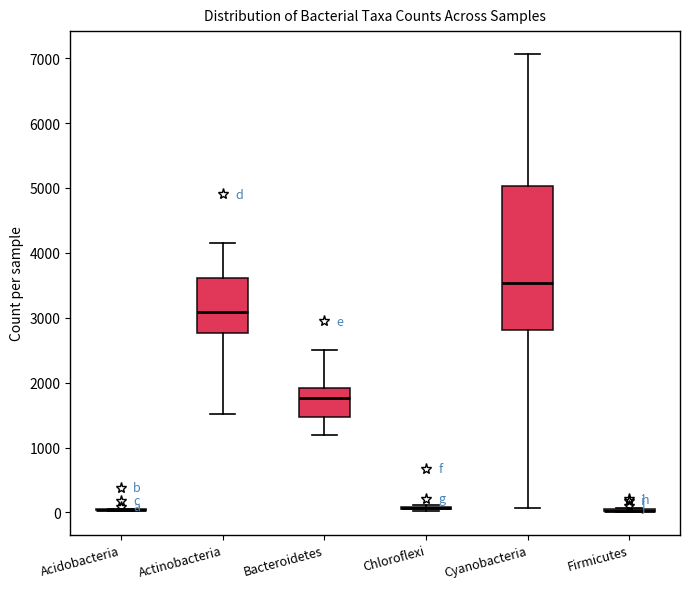

Reading left to right, transcribe this box plot: for each box, give where its median line is, the range the box spans, and where its two whiskers end, as read against the y-axis. The values are not printed on the chart, so give them approximately, as read against the axis.

Acidobacteria: box collapsed to a line at 0, whiskers 0 to 100
Actinobacteria: median 3100, box 2800 to 3600, whiskers 1500 to 4200
Bacteroidetes: median 1800, box 1500 to 1900, whiskers 1200 to 2500
Chloroflexi: box collapsed to a line at 100, whiskers 0 to 100
Cyanobacteria: median 3500, box 2800 to 5000, whiskers 100 to 7100
Firmicutes: box collapsed to a line at 0, whiskers 0 to 100